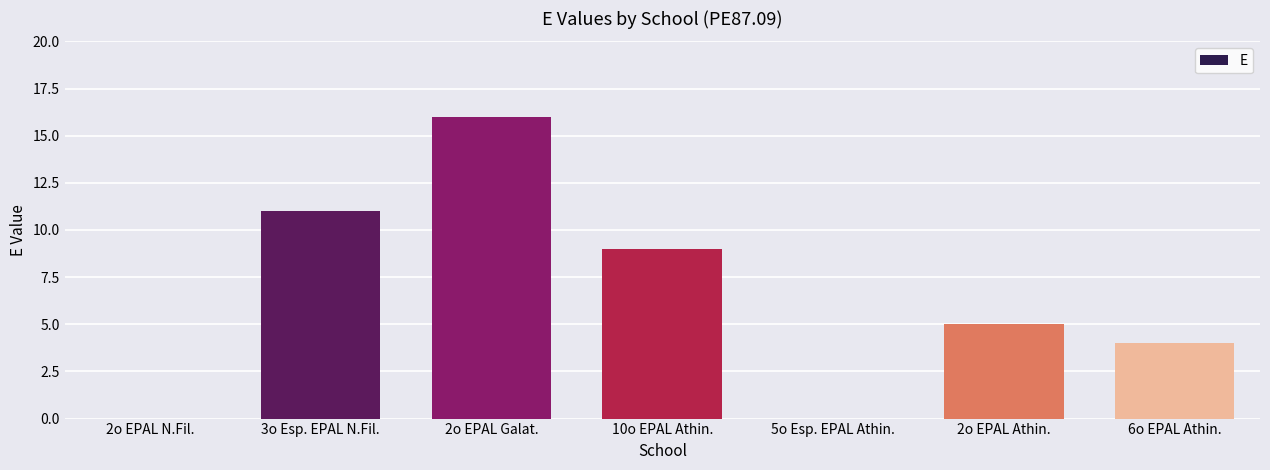

Which category has the highest value across all series?

2o EPAL Galat.